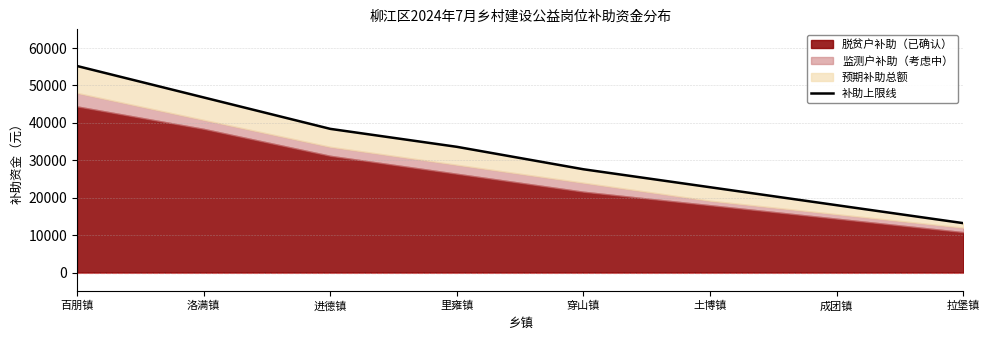

What is the value of the 1st point from the left?

55200